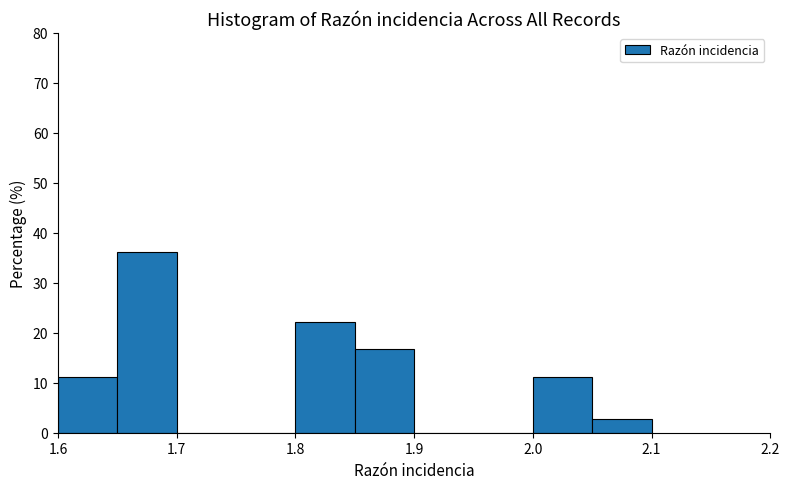

Reading left to right, transcribe this chart: for each bar, give the range it covers on the x-axis and its height. The values are not printed on the chart, so give them approximately, as read against the axis.

1.60 to 1.65: 11
1.65 to 1.70: 36
1.70 to 1.75: 0
1.75 to 1.80: 0
1.80 to 1.85: 22
1.85 to 1.90: 17
1.90 to 1.95: 0
1.95 to 2.00: 0
2.00 to 2.05: 11
2.05 to 2.10: 3